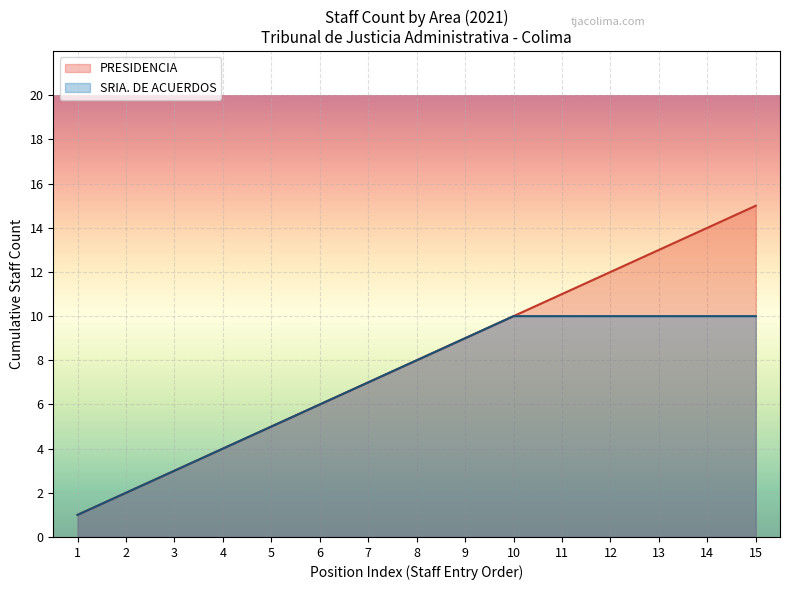

Which category has the lowest value across all series?

1